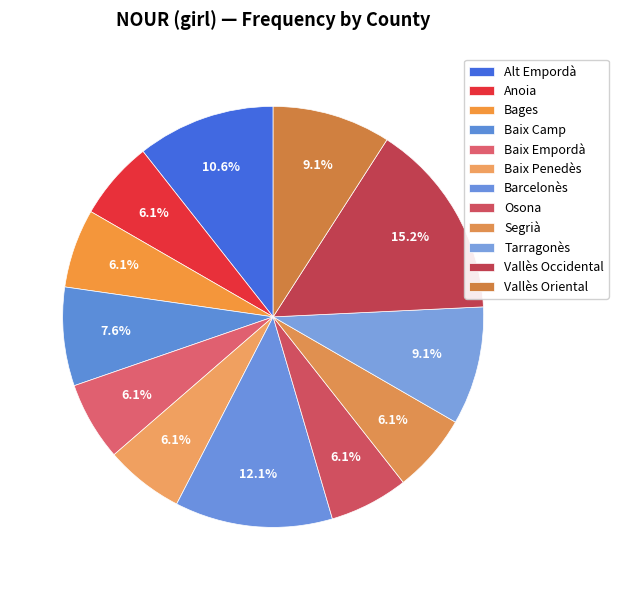

Does Segrià represent more than half of the total?

No